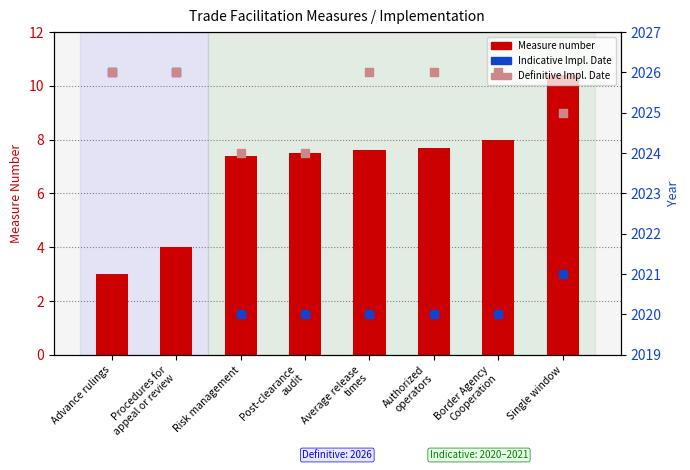

Which series contains the highest Y value?

Indicative Impl. Date